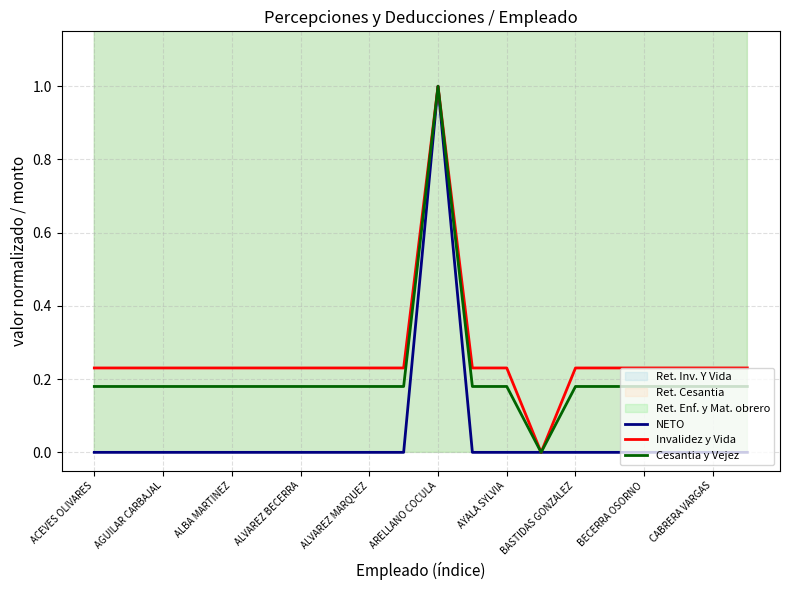

What is the maximum value for NETO?

1.0